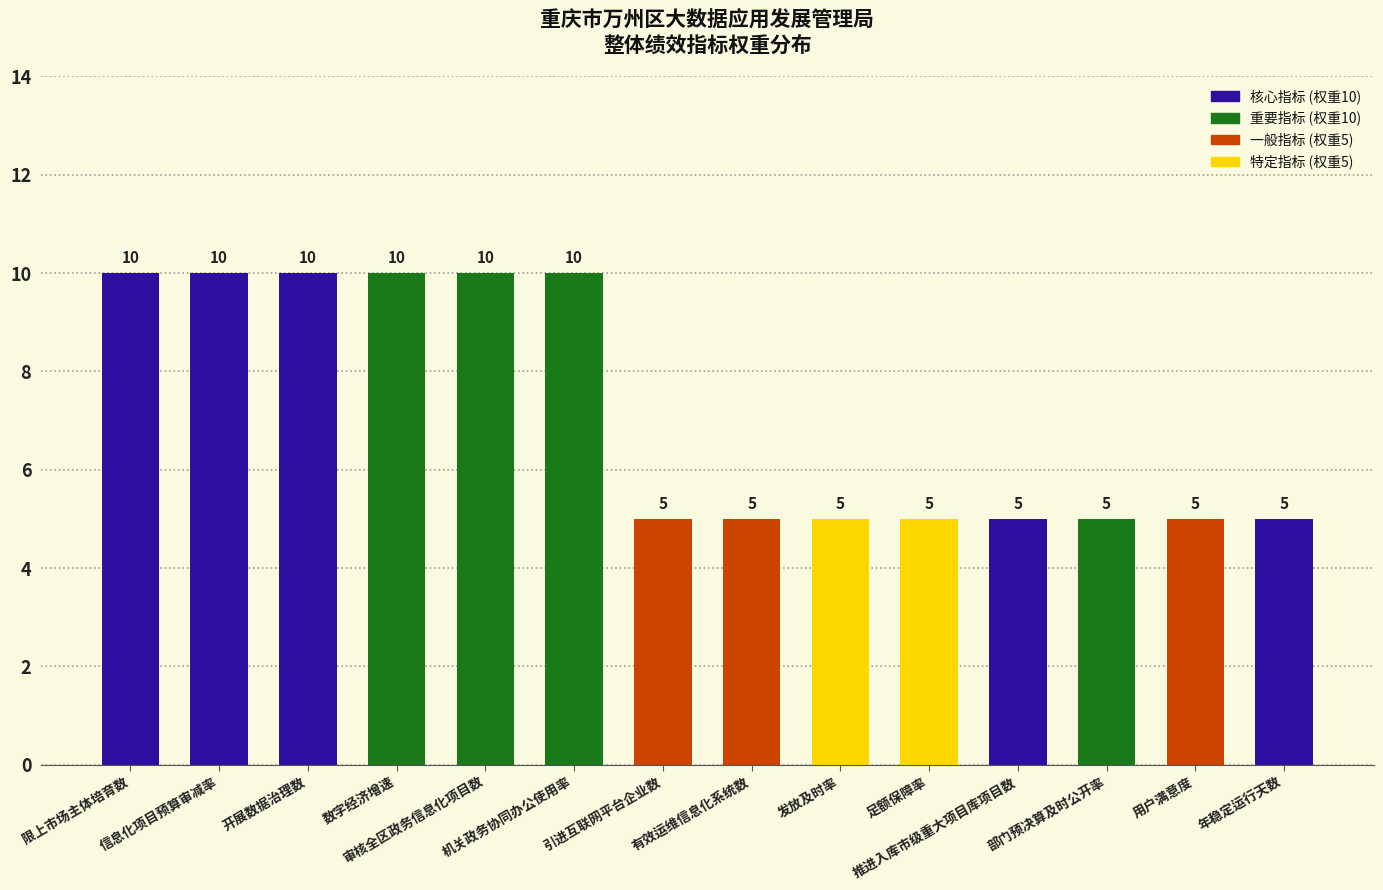

What is the change in value from 开展数据治理数 to 发放及时率?

-5